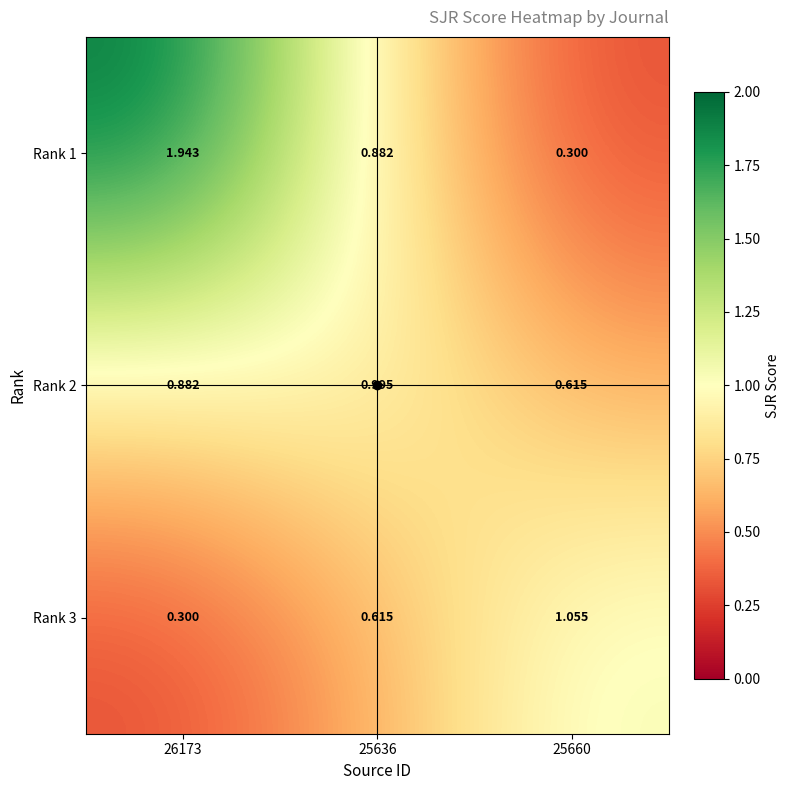

At which category does the chart reach its minimum across all series?

25660